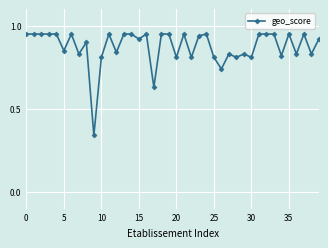

What is the sum of all values?

35.0